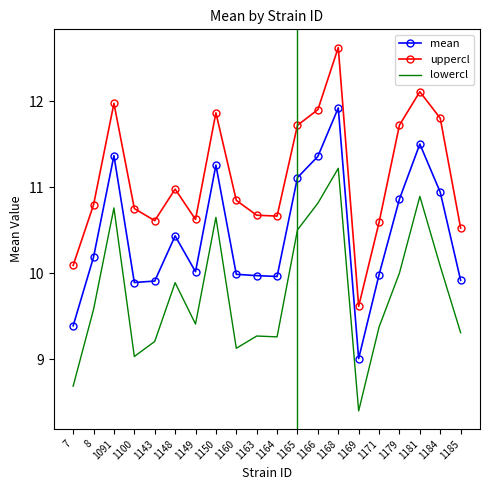

What value does the mean series have at 7?

9.4